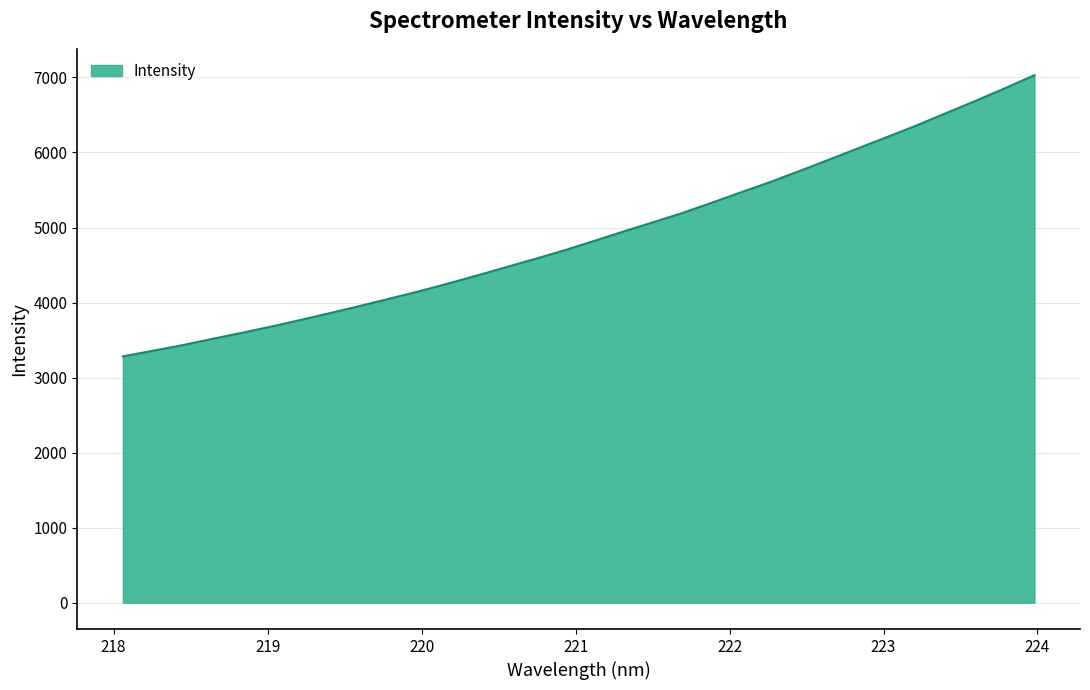

What is the difference between the maximum and minimum values?

3747.9